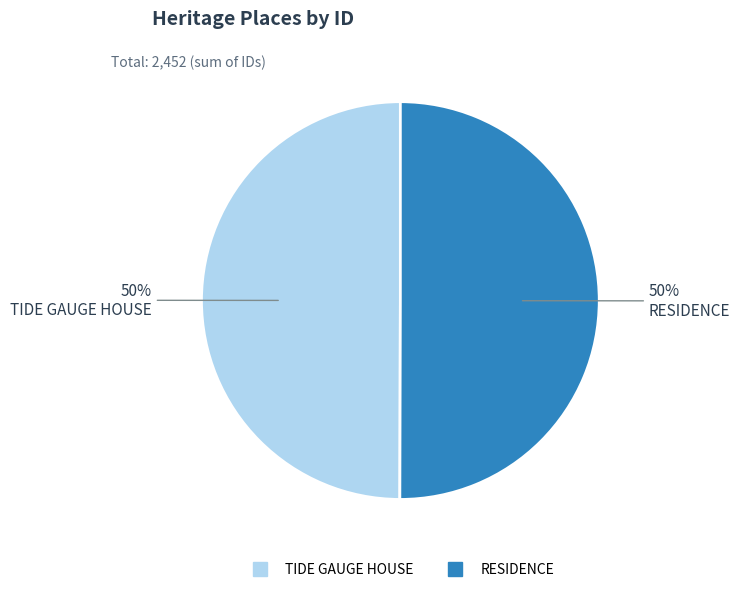

Approximately how many times larger is the value at RESIDENCE compared to TIDE GAUGE HOUSE?

1.0